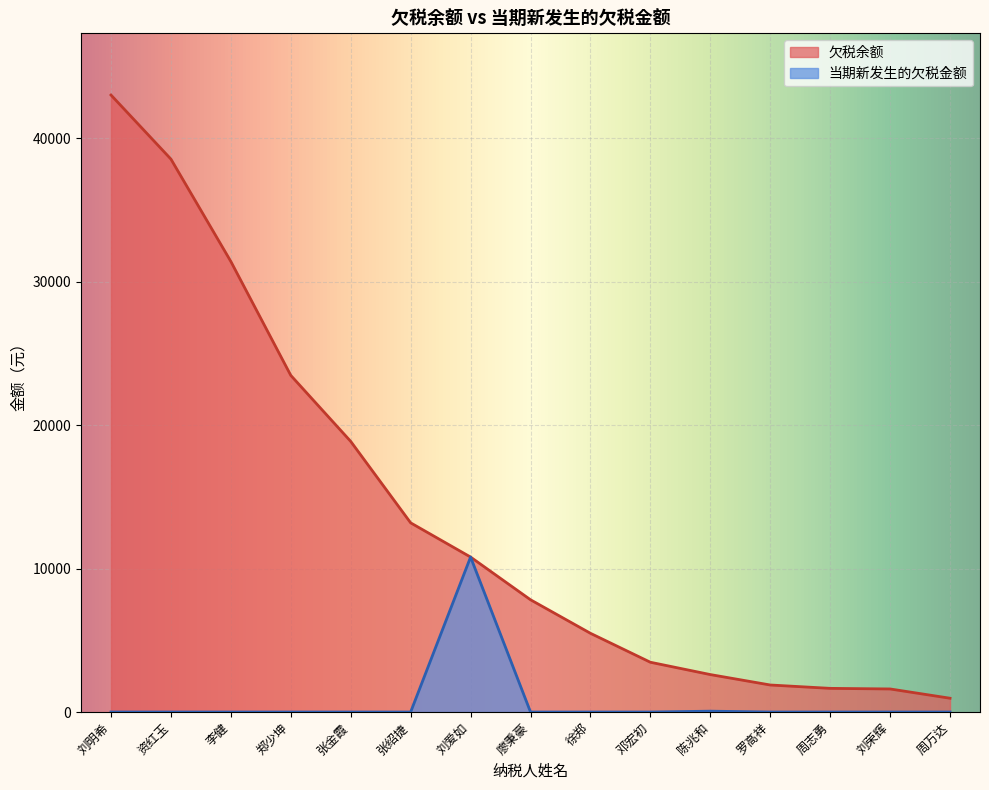

True or false: 欠税余额 and 当期新发生的欠税金额 intersect in this chart.

False